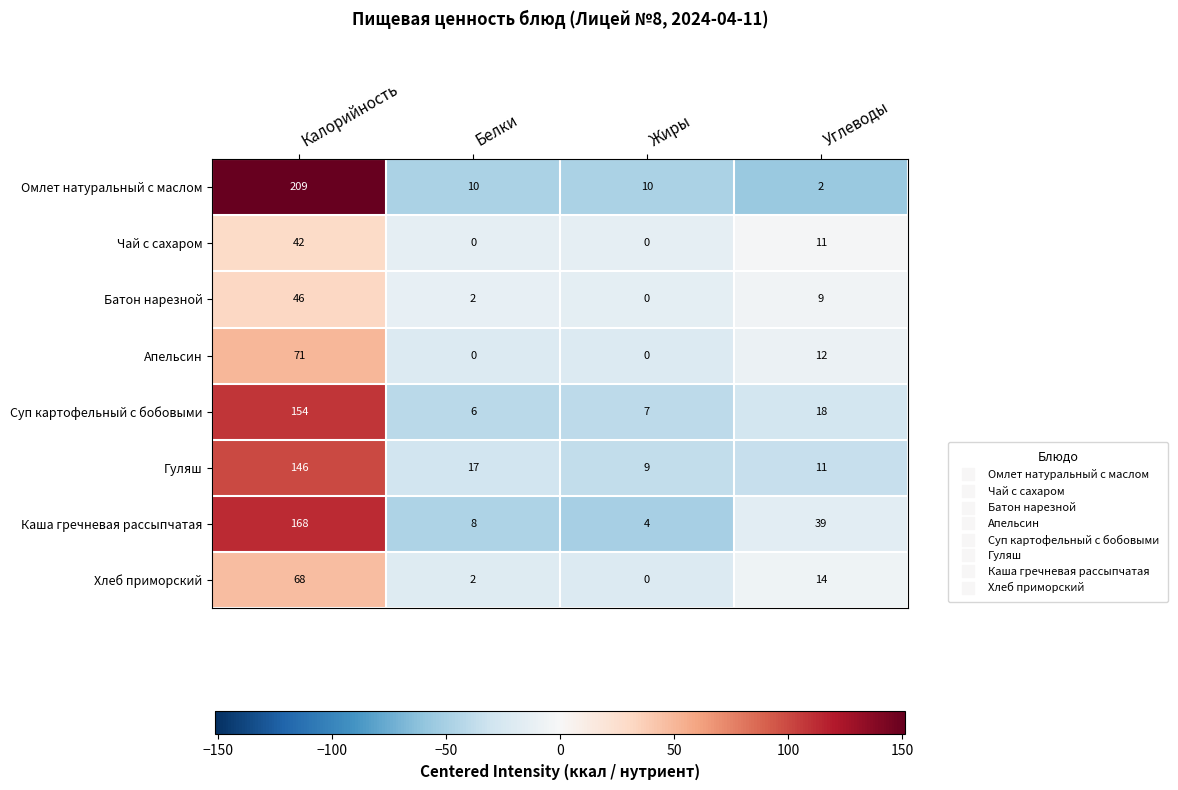

What is the difference between the highest and lowest values at Белки?

17